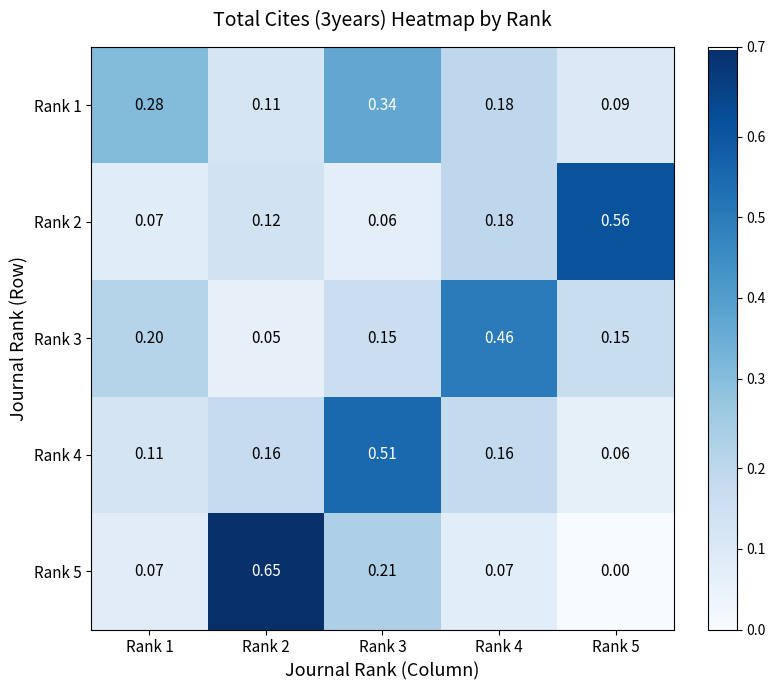

Is the value of Rank 4 at Rank 3 greater than the value of Rank 3 at Rank 5?

Yes